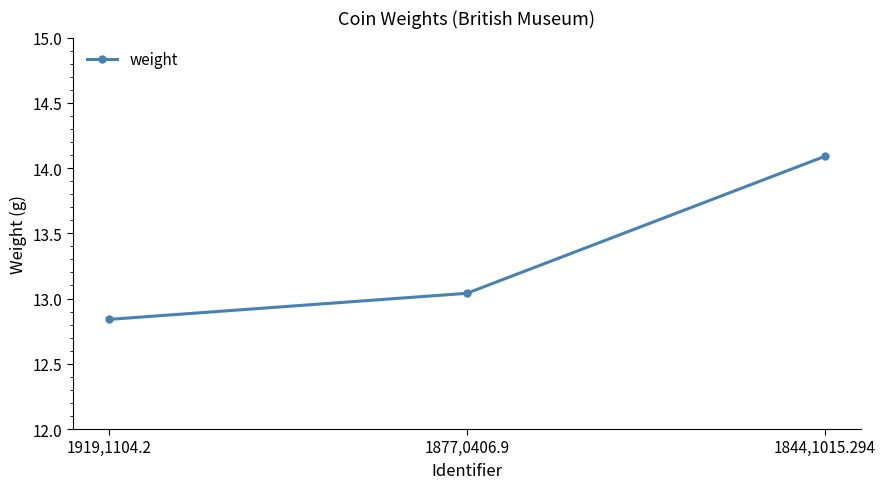

Which has a higher value, 1877,0406.9 or 1844,1015.294?

1844,1015.294